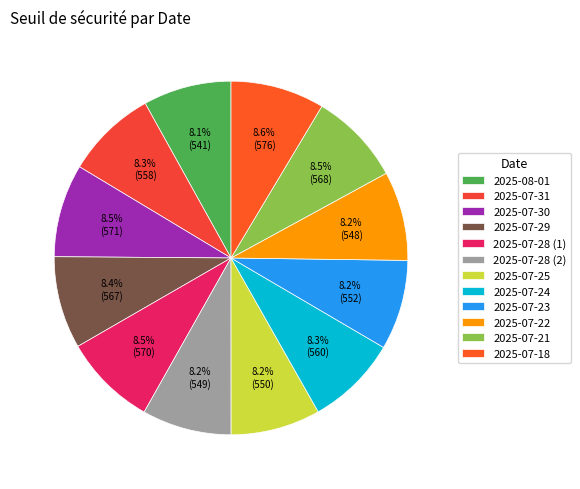

True or false: 2025-07-25 accounts for 1% of the total.

False